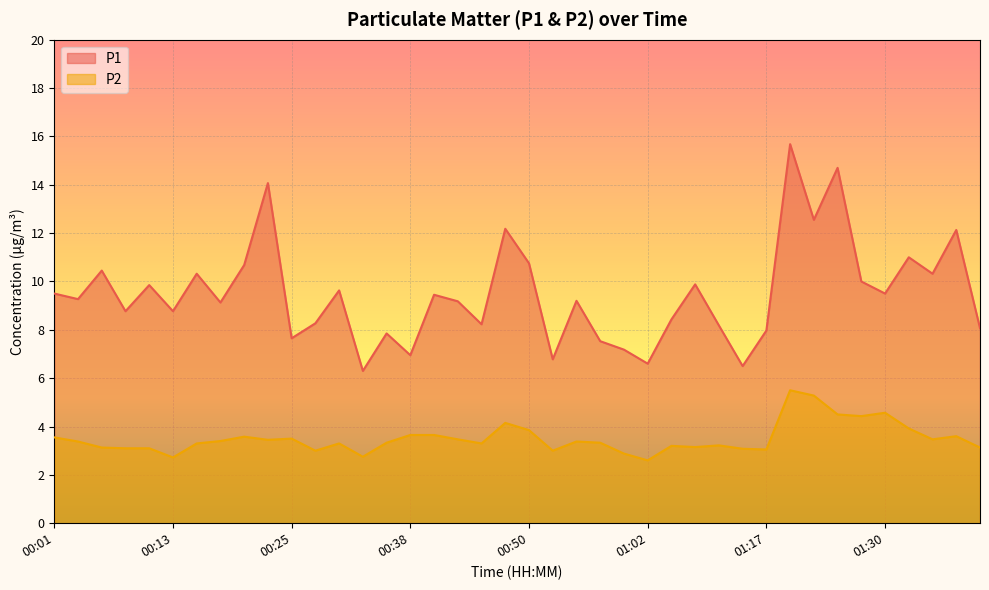

True or false: P1 has more than 2 interior local peaks.

True